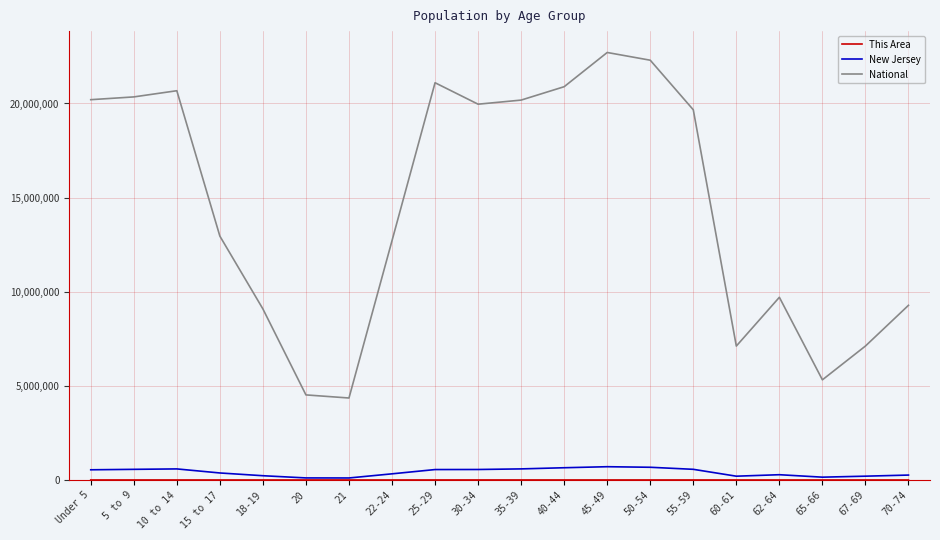

True or false: National and New Jersey cross at least once.

False